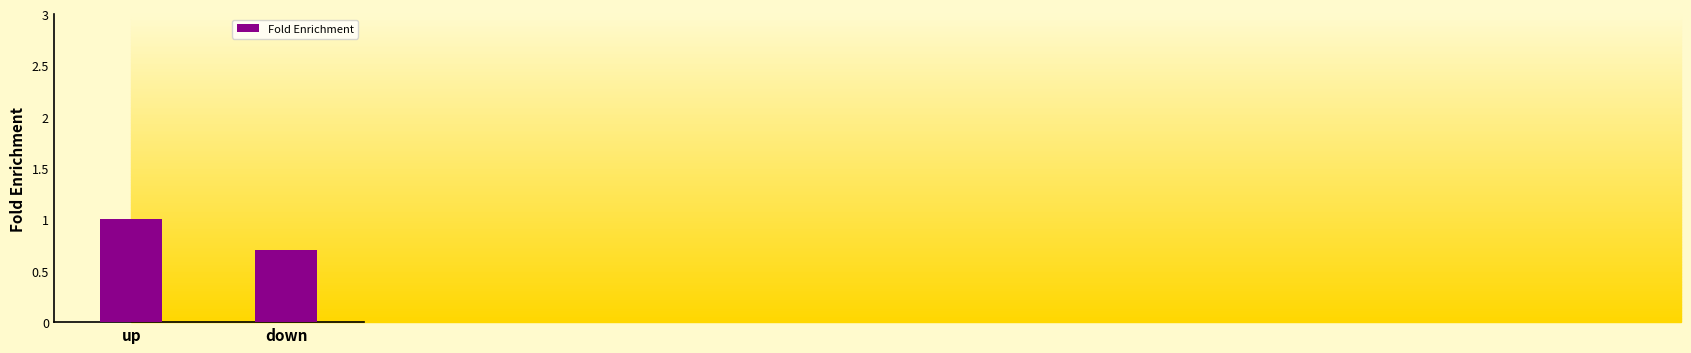

True or false: the data shows 1.3 at down.

False